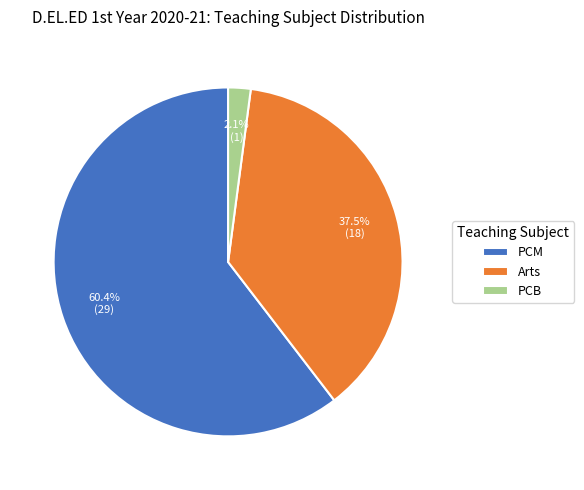

Between PCB and Arts, which is larger?

Arts